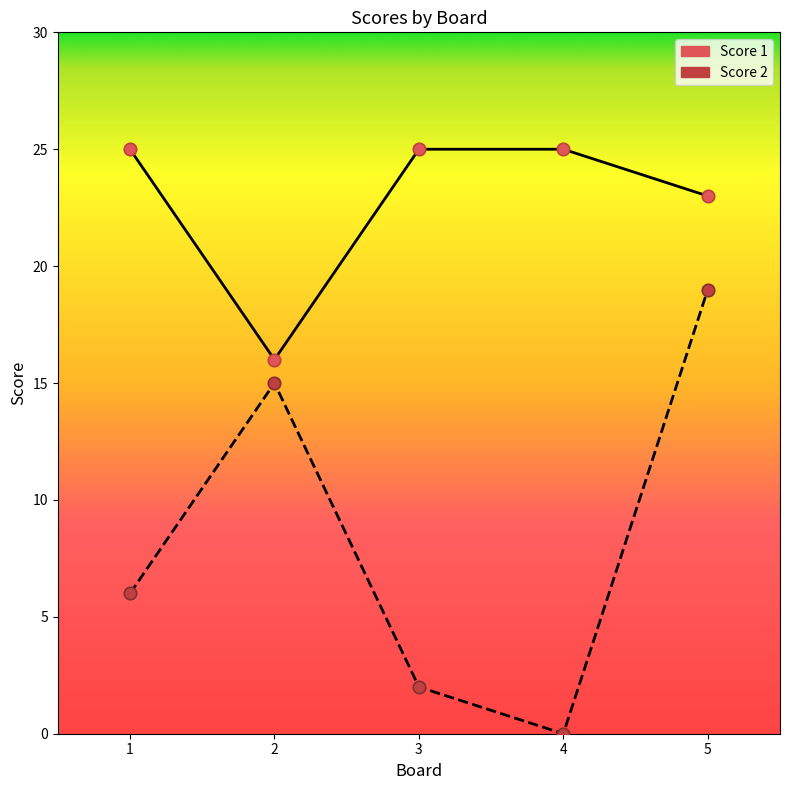

What is the difference between the highest and lowest values at 3?

23